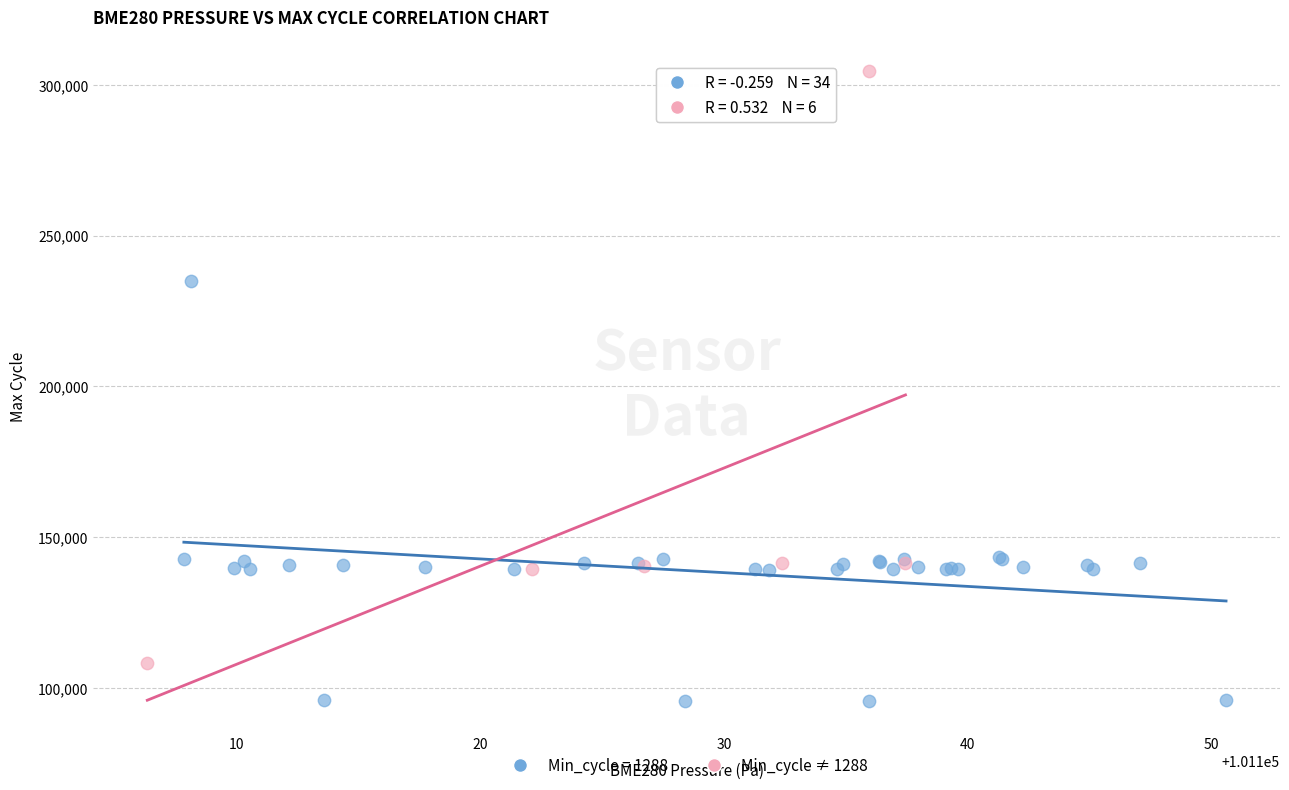

Which series contains the lowest Y value?

Min_cycle = 1288